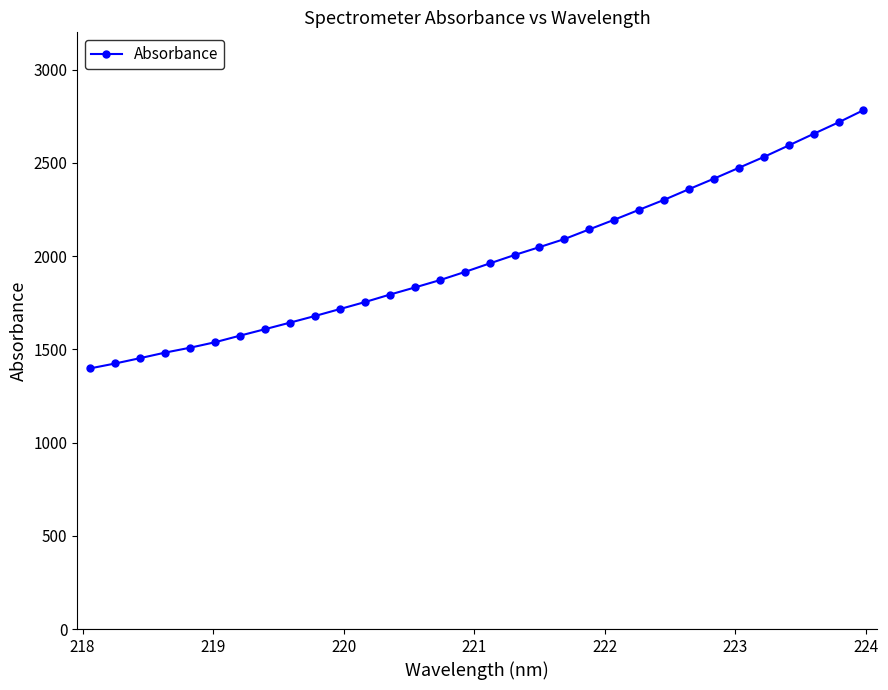

How many data points does each series have?

32